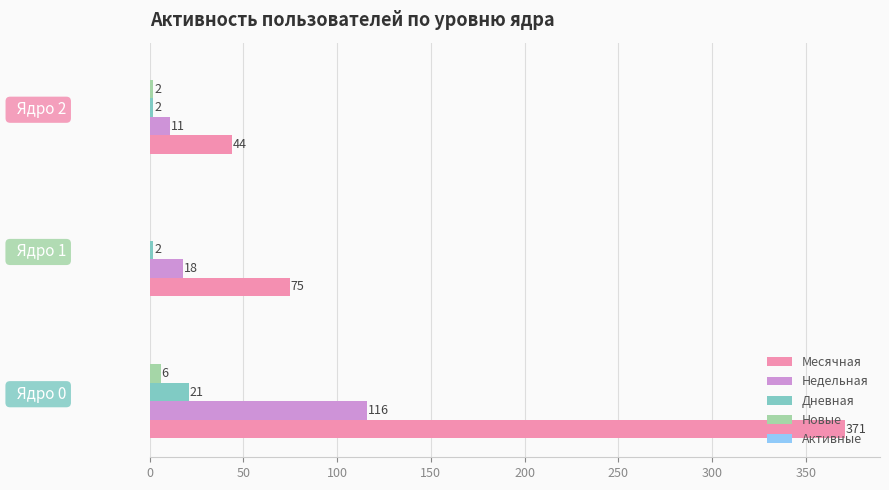

At which label is Новые closest to 3?

  Ядро 2